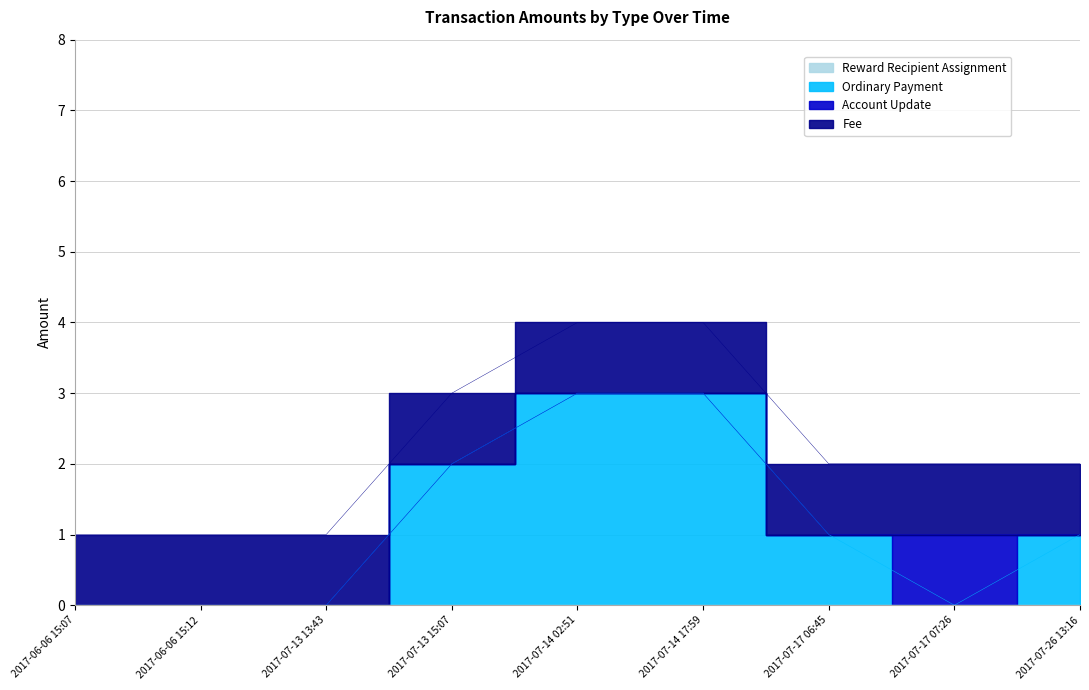

Count the number of categories in the chart.

9